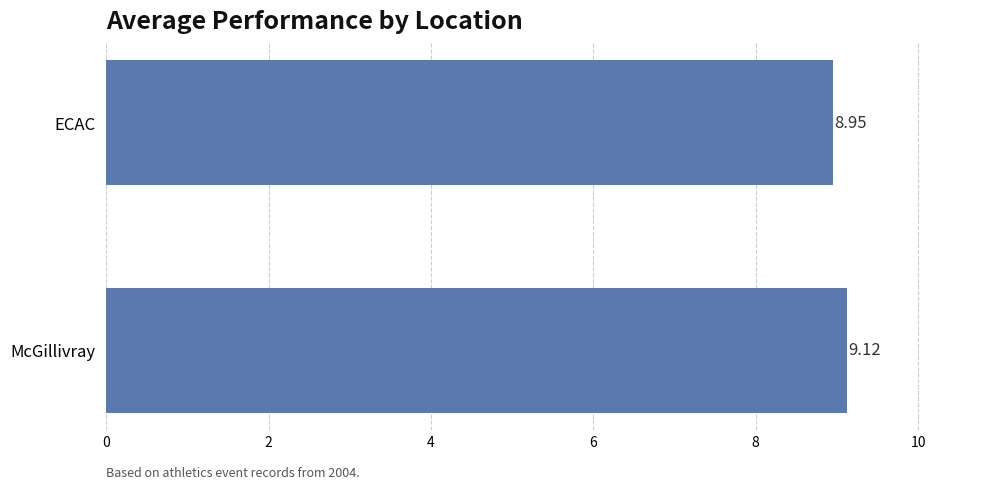

How many series are shown in this chart?

1